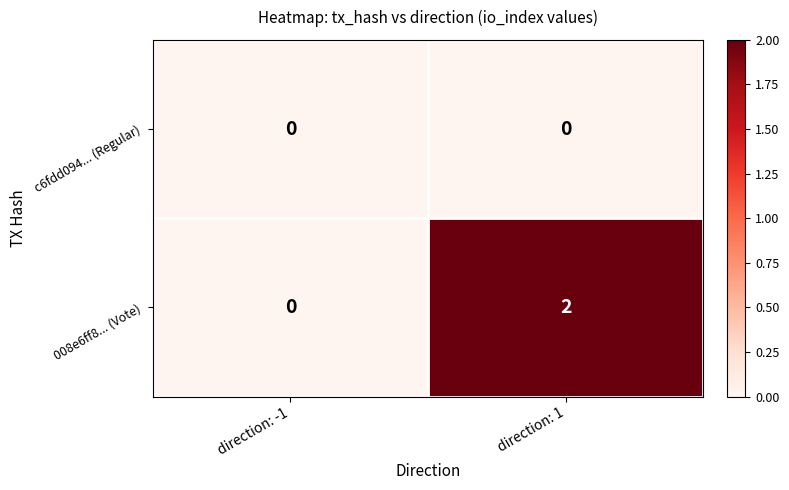

At direction: 1, list the series in order from largest to smallest.

008e6ff8... (Vote), c6fdd094... (Regular)